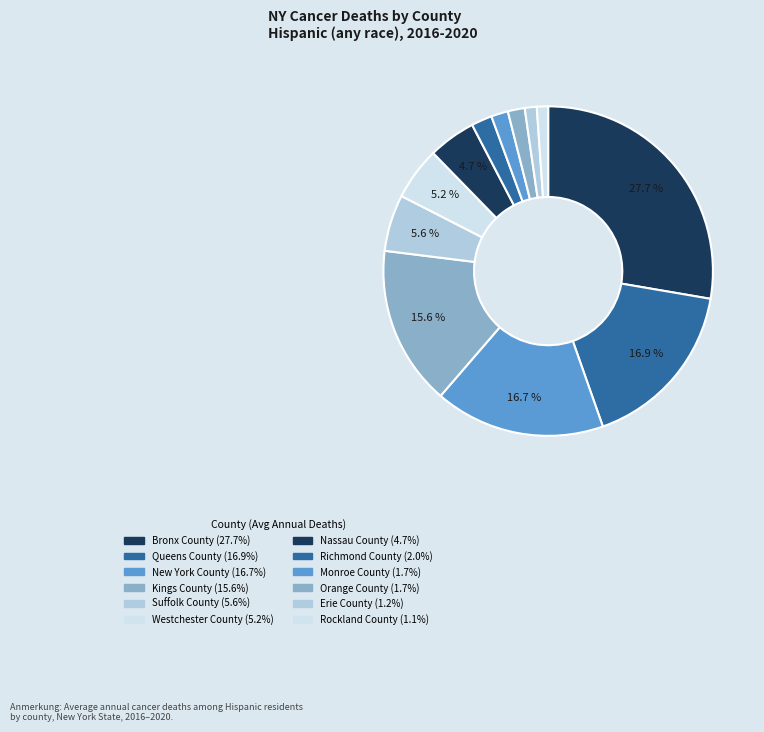

Rank the categories by value from highest to lowest.

Bronx County, Queens County, New York County, Kings County, Suffolk County, Westchester County, Nassau County, Richmond County, Monroe County, Orange County, Erie County, Rockland County